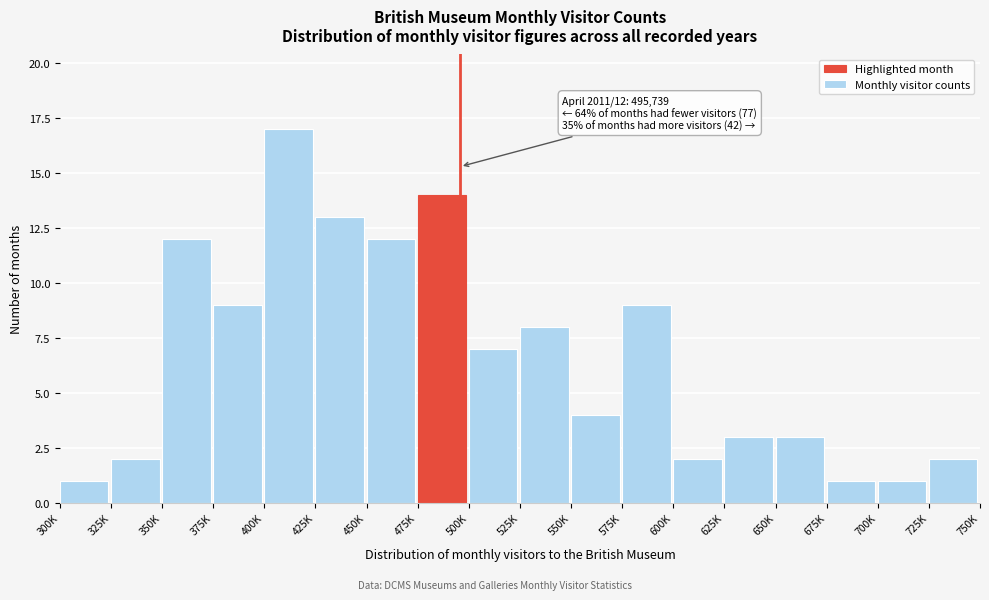

Reading left to right, what are all the values shown in this chart?

1	2	12	9	17	13	12	14	7	8	4	9	2	3	3	1	1	2